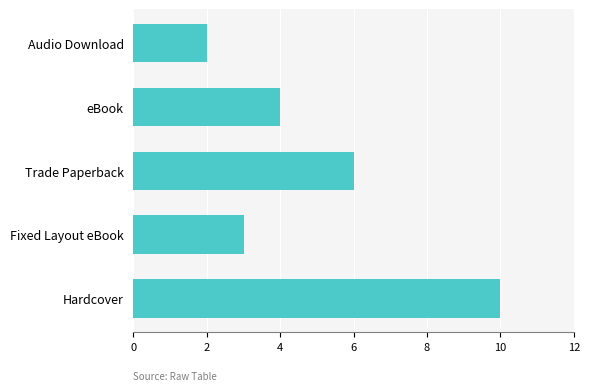

What is the change in value from Hardcover to Trade Paperback?

-4